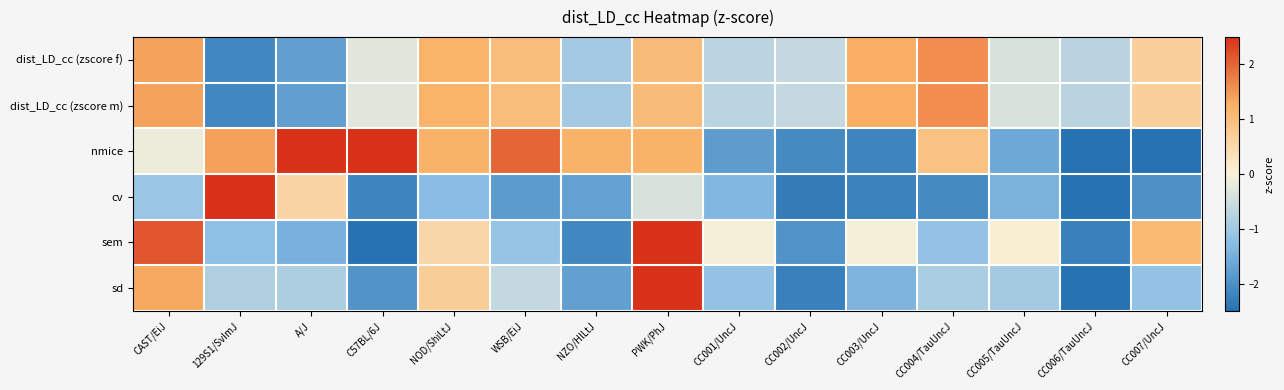

At which category is the sum across all series the highest?

PWK/PhJ